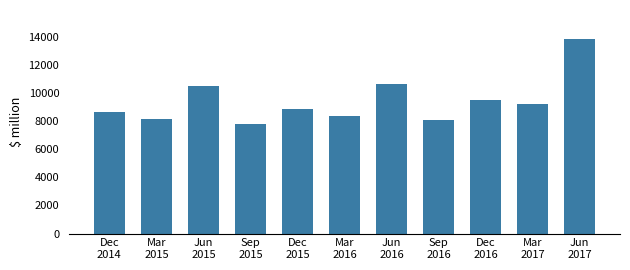

What is the average value?

9439